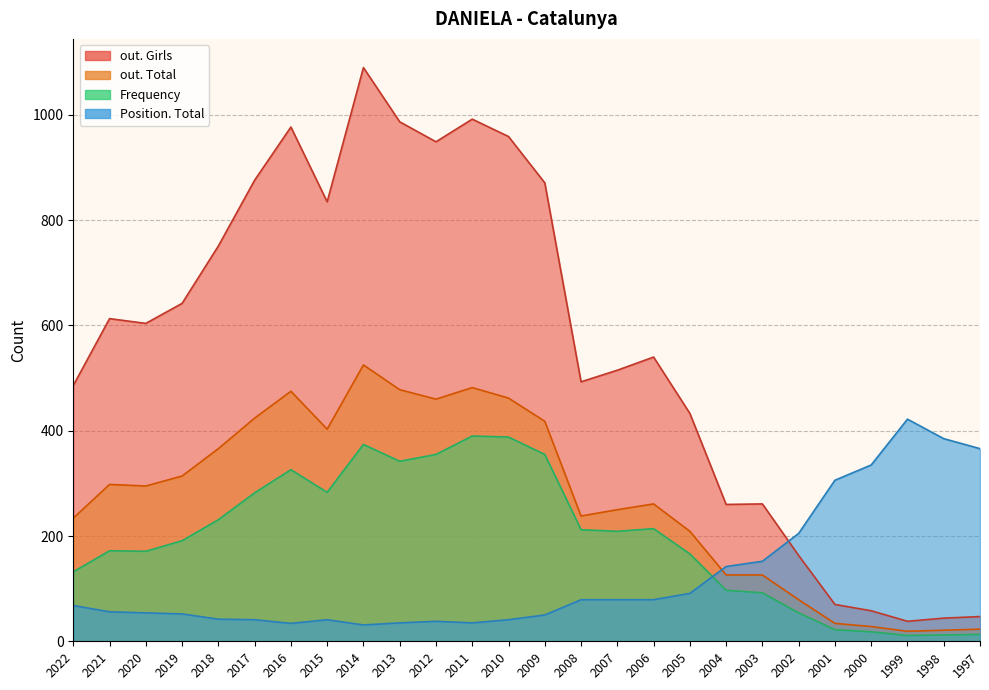

Where is the first local maximum for Frequency?

2021